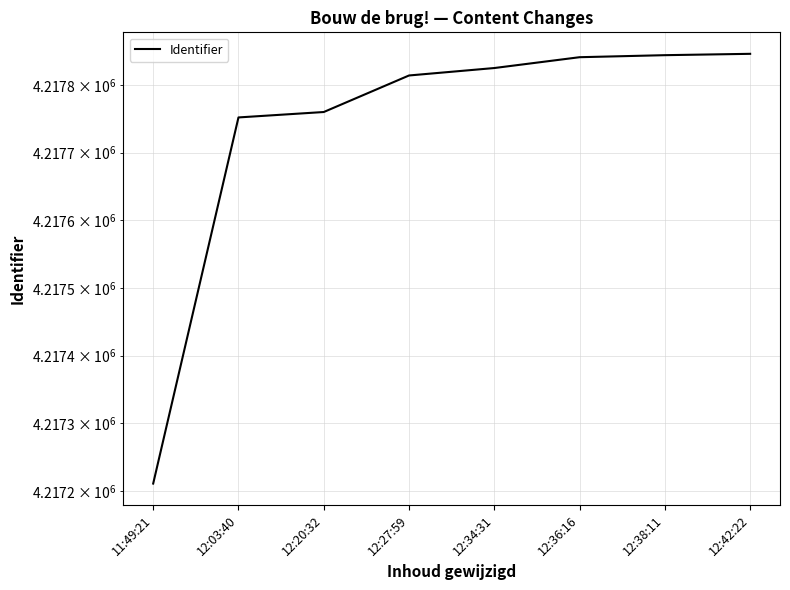

Where is the data nearest to the value 4217528?

12:03:40